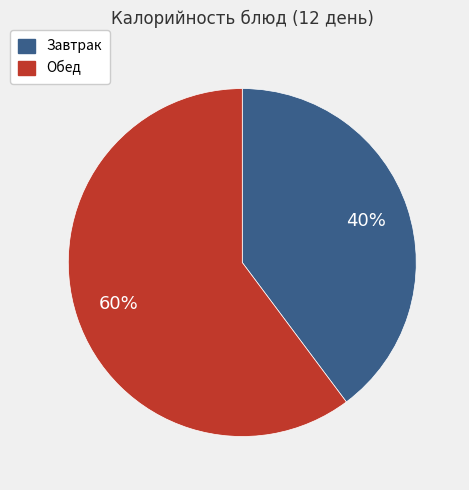

To the nearest percent, what is the difference between the largest and smallest slice percentages?

20%